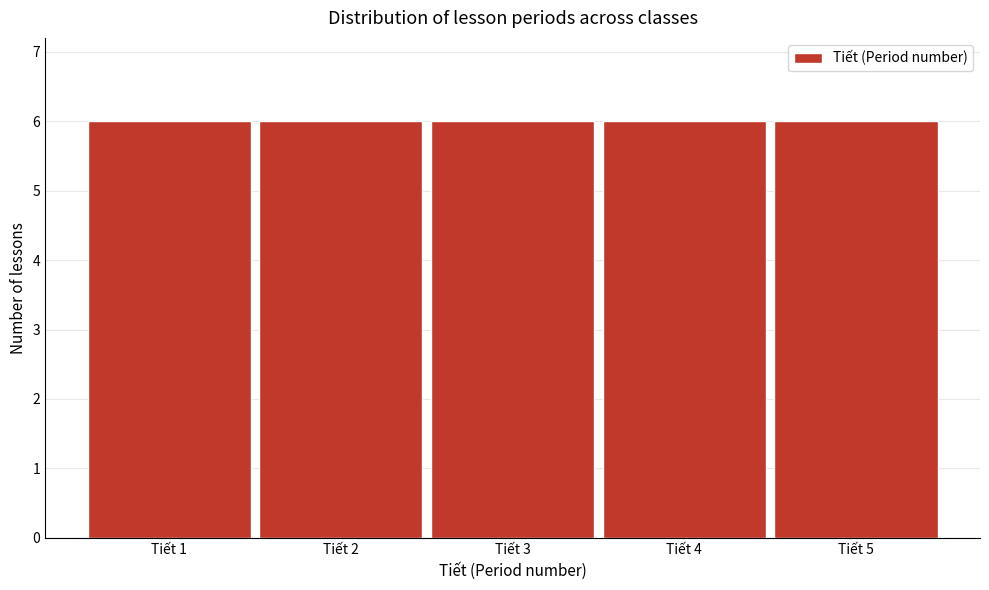

Reading left to right, list every bar in this chart as the range it spans on the x-axis followed by its height. The values are not printed on the chart, so give them approximately, as read against the axis.

0.5 to 1.5: 6
1.5 to 2.5: 6
2.5 to 3.5: 6
3.5 to 4.5: 6
4.5 to 5.5: 6